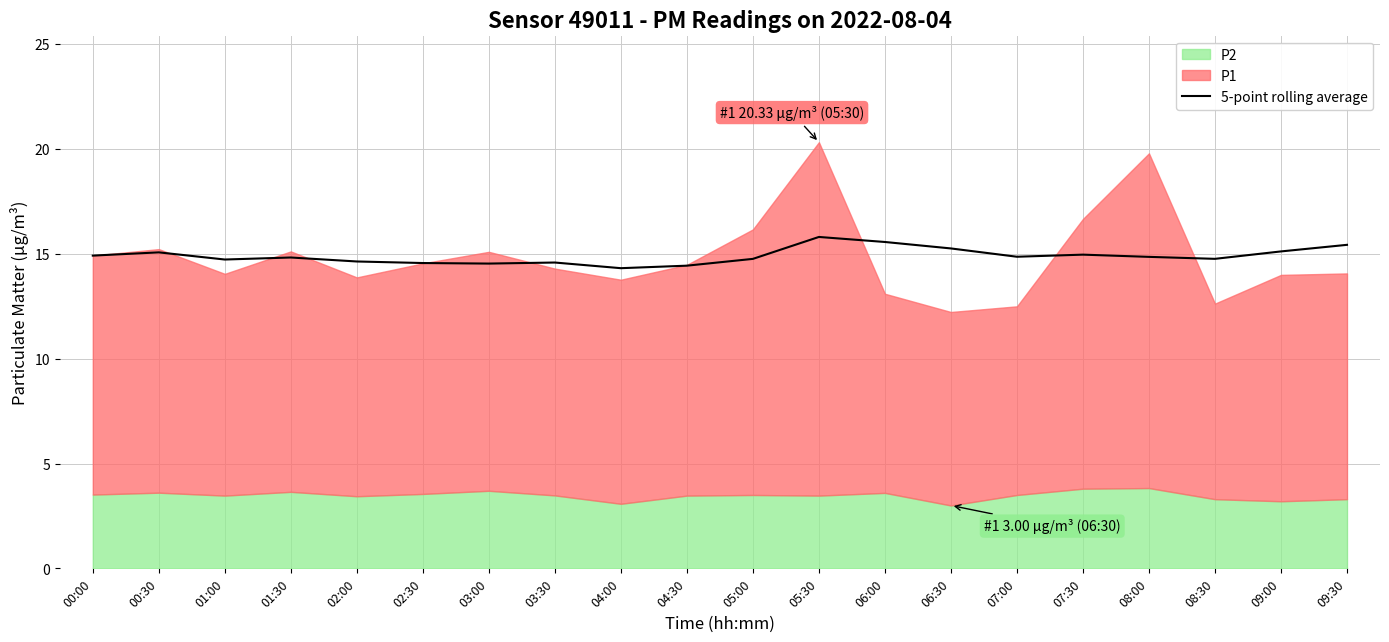

The 5-point rolling average series shows 22.5 at 00:30. True or false?

False